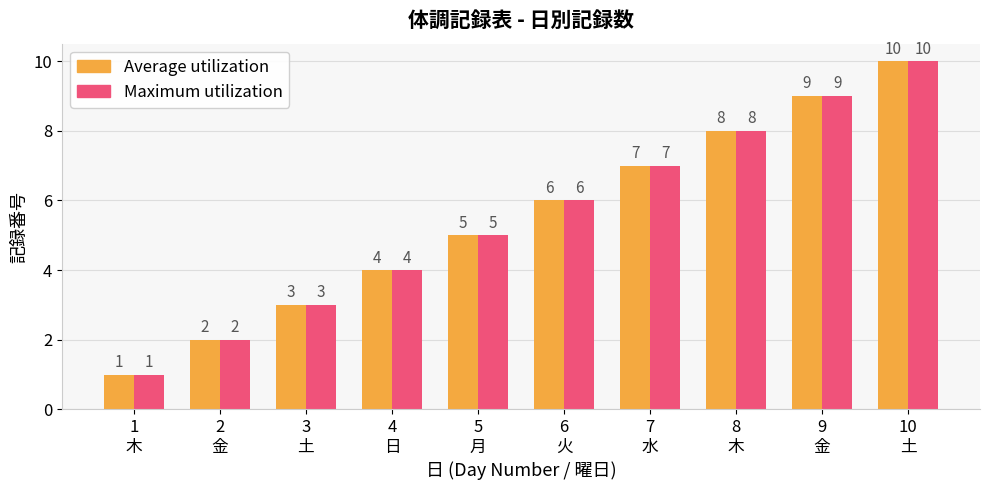

Reading right to left, list all the values displayed in this chart.

Average utilization: 10
土=10	9
金=9	8
木=8	7
水=7	6
火=6	5
月=5	4
日=4	3
土=3	2
金=2	1
木=1
Maximum utilization: 10
土=10	9
金=9	8
木=8	7
水=7	6
火=6	5
月=5	4
日=4	3
土=3	2
金=2	1
木=1